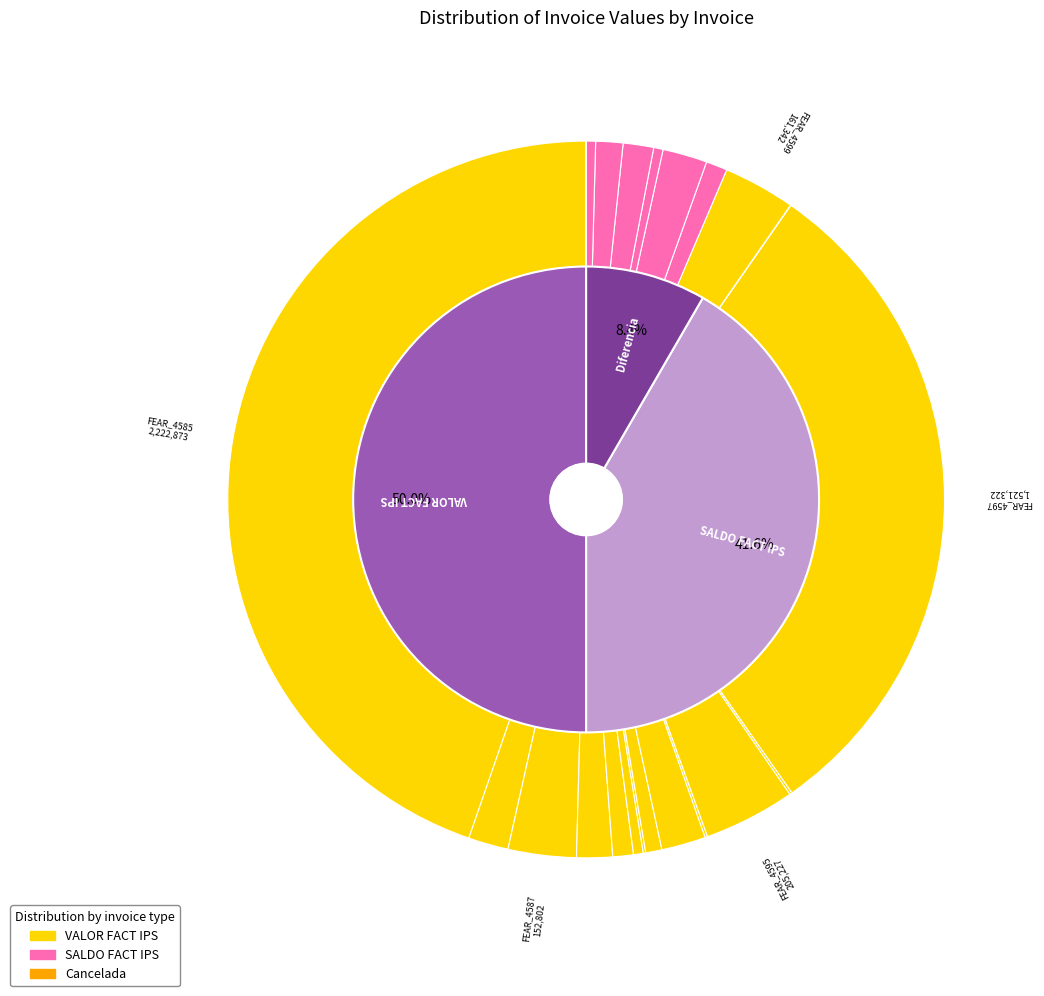

Does FEAR_4592 account for over 50% of the chart?

No